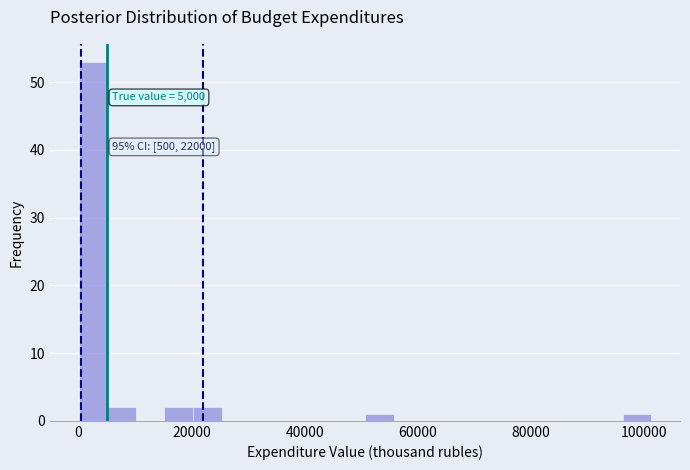

Read against the x-axis, roughly where is the centre of the tallest bar?

2000